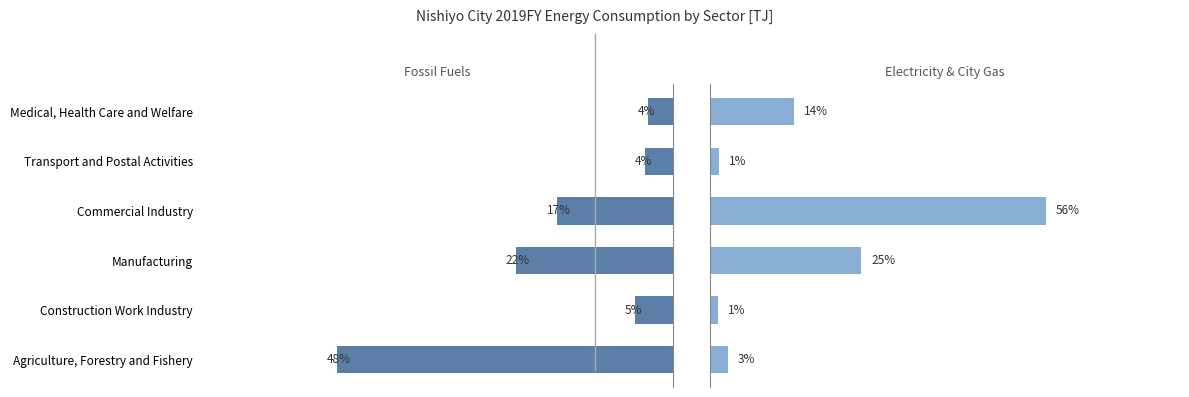

How many bars are there in each group?

2